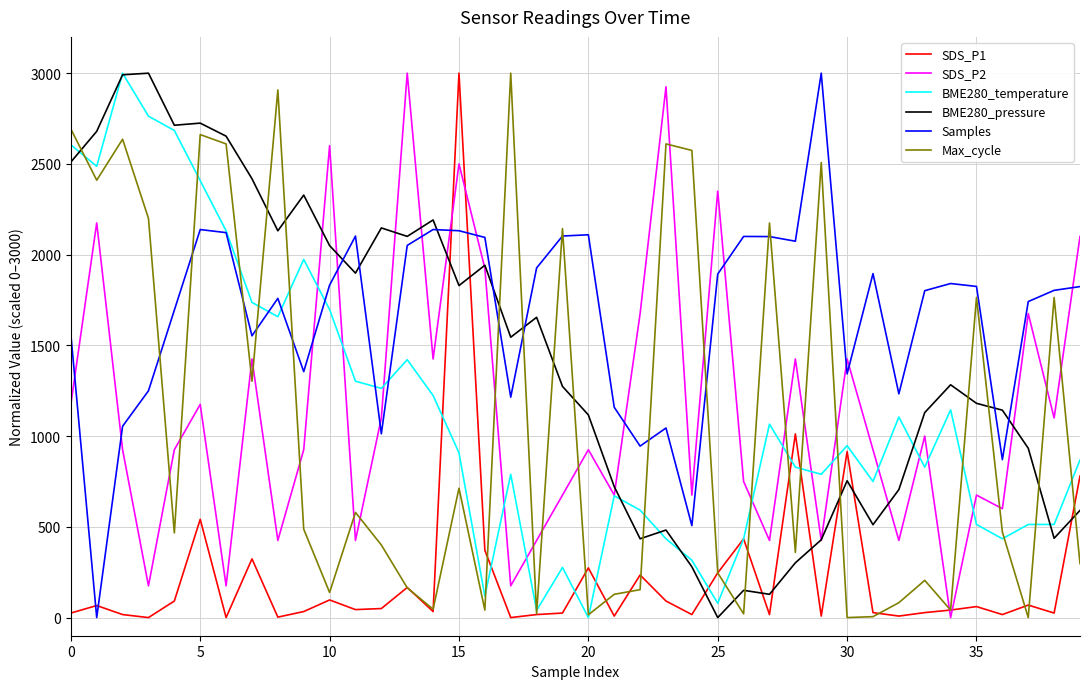

What is the maximum value shown in the chart?

3000.0